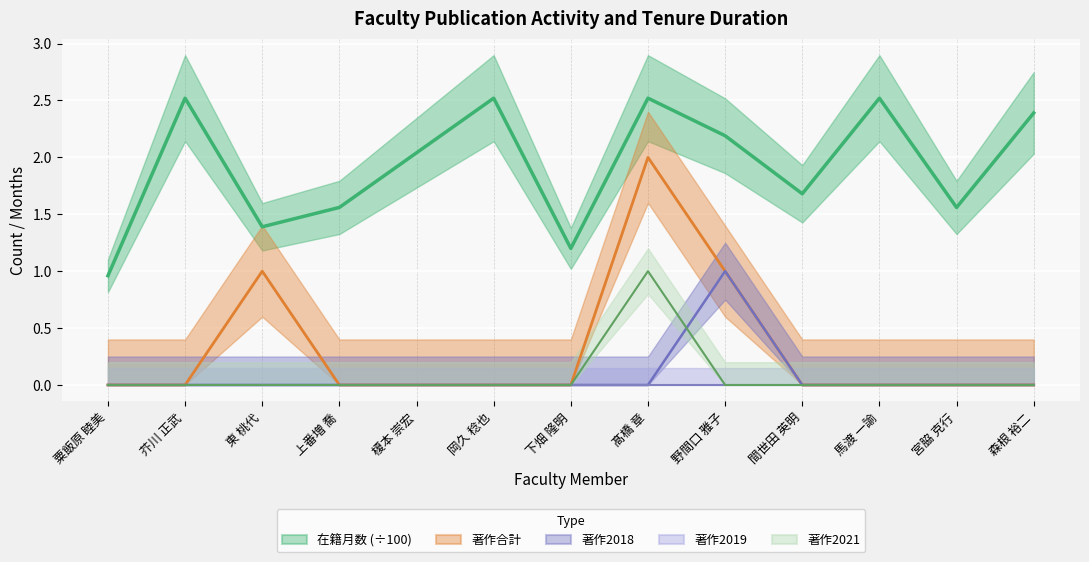

List the series in order of their peak value, lowest first.

著作2018, 著作2021, 著作合計, 在籍月数